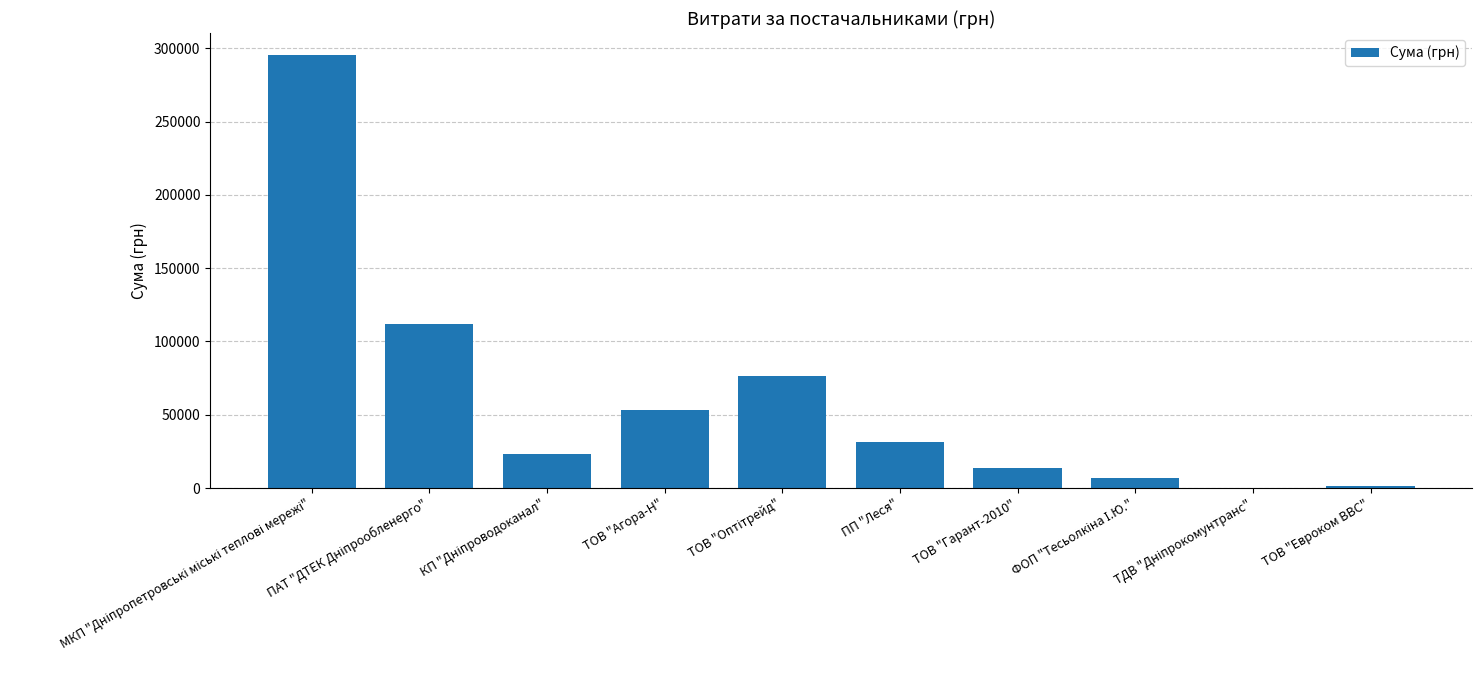

Is it true that the value at ТОВ "Агора-Н" is 53028.9?

True